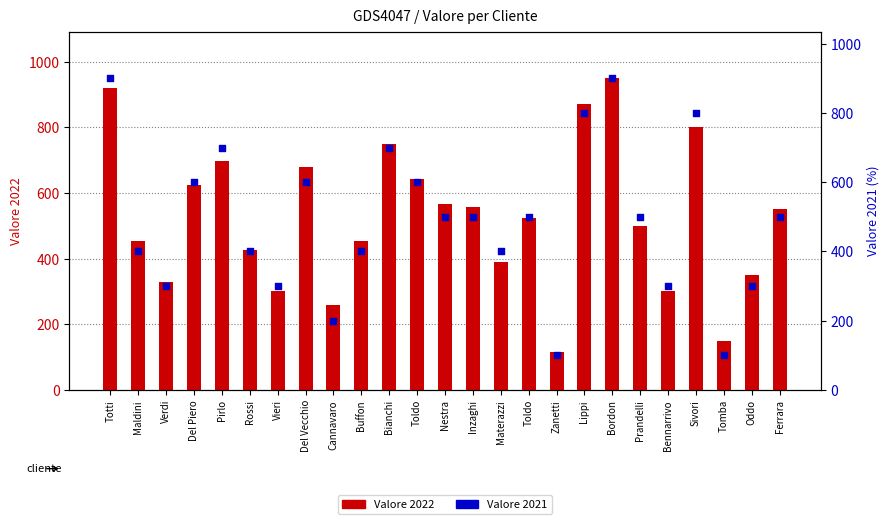

Which series has the largest total across all categories?

Valore 2022